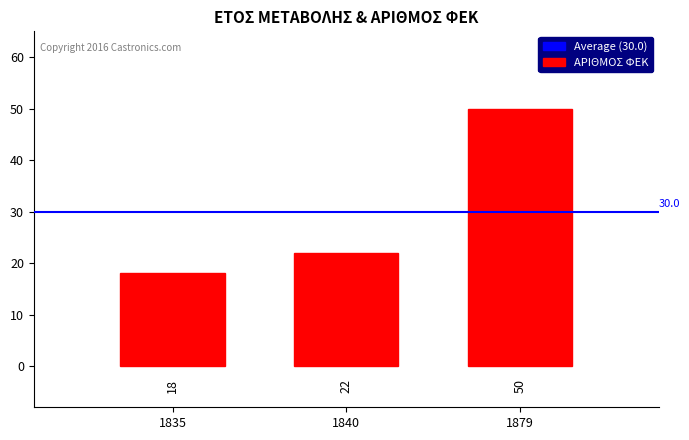

Does the chart contain stacked bars?

No